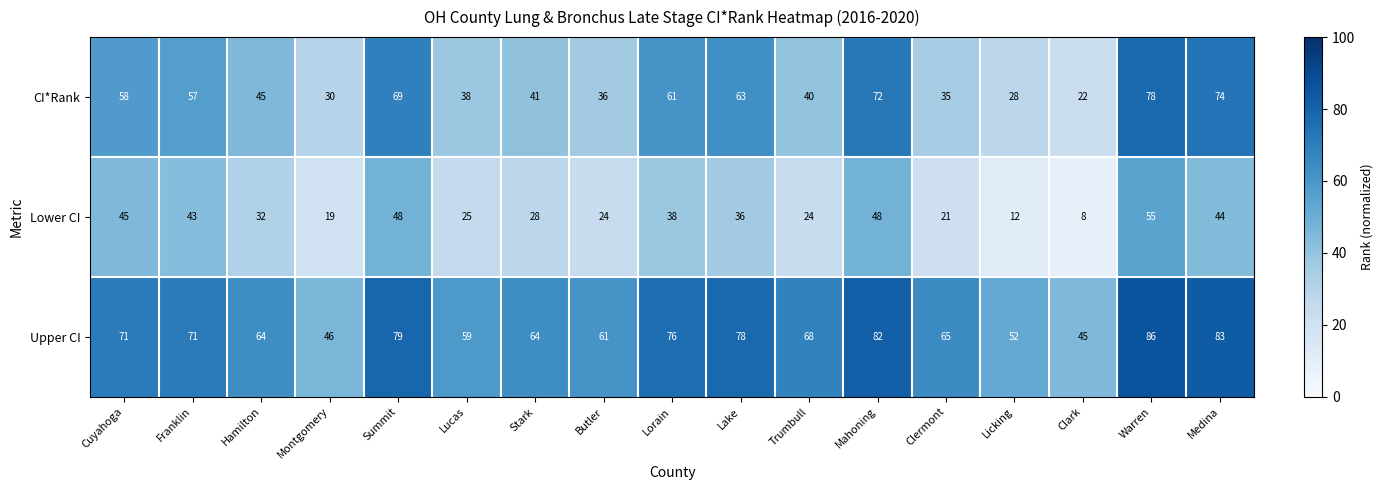

List the series in order of their overall mean, lowest first.

Lower CI, CI*Rank, Upper CI